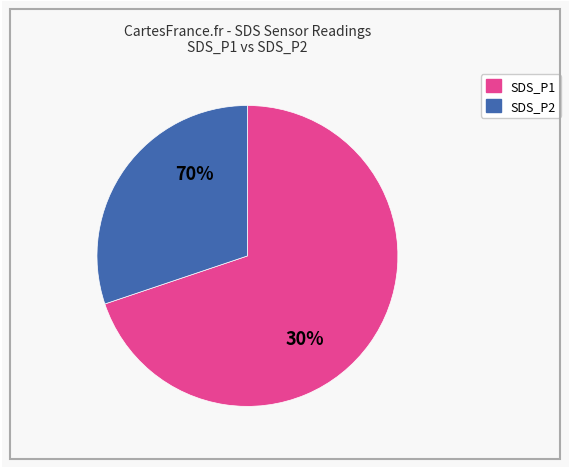

Is 7 the majority of the pie?

No